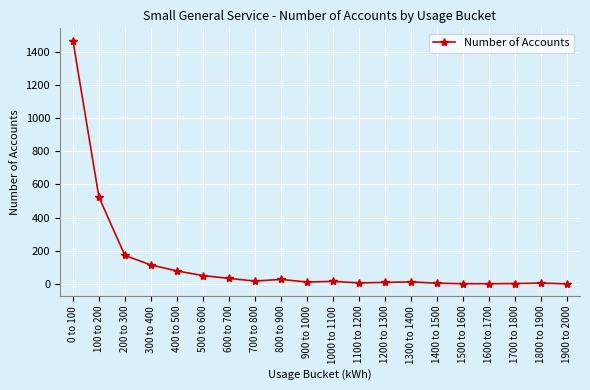

The chart shows a value of 16 at 1000 to 1100. True or false?

True